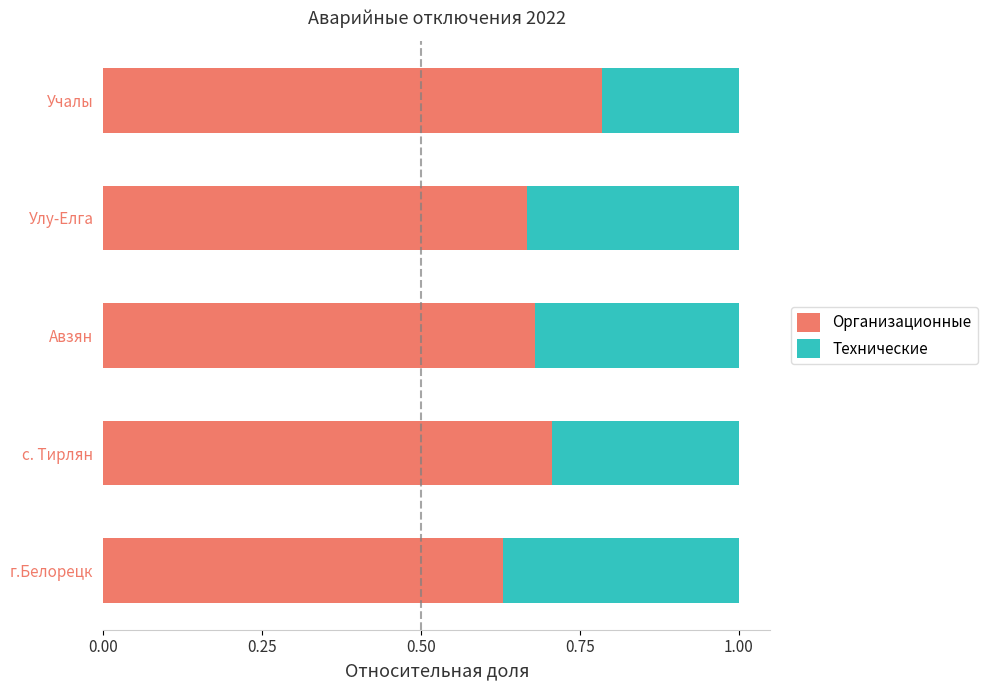

The Организационные series shows 1.2 at Авзян. True or false?

False